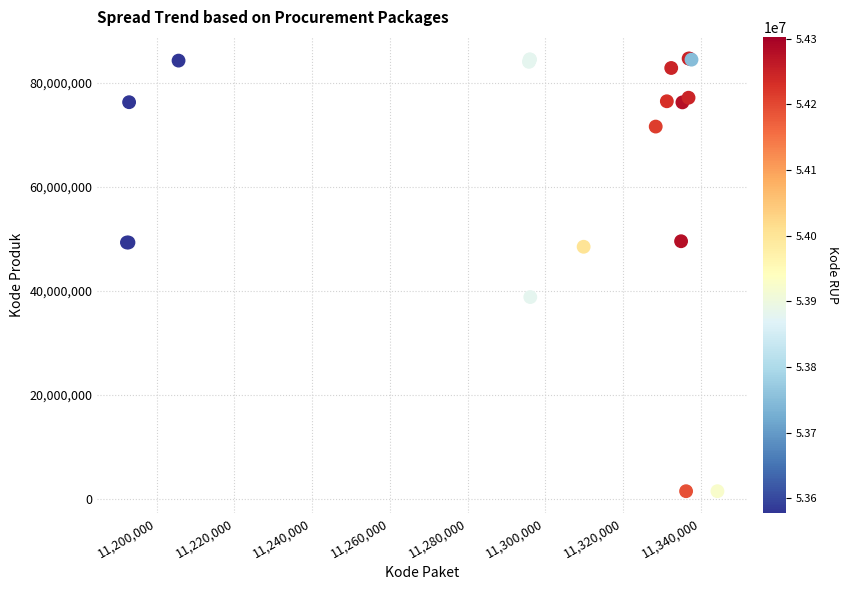

What Y value in the scatter plot is closest to 43108744?

38839757